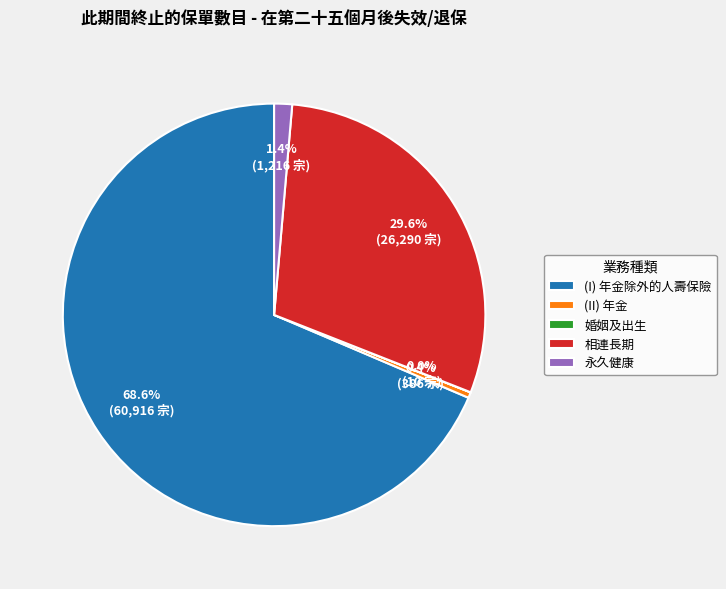

Which has a higher value, 相連長期 or (II) 年金?

相連長期